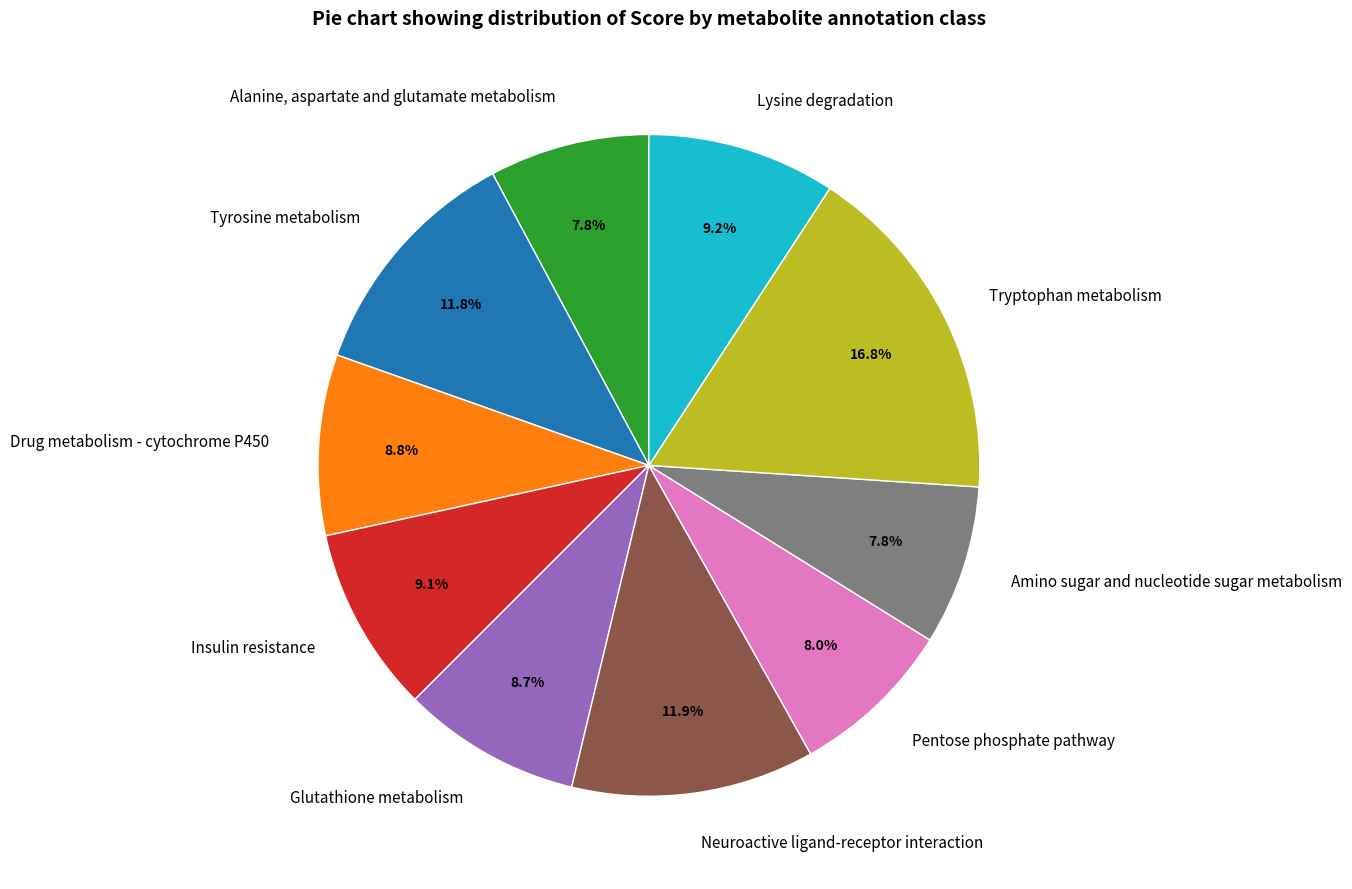

True or false: Amino sugar and nucleotide sugar metabolism accounts for 8% of the total.

True